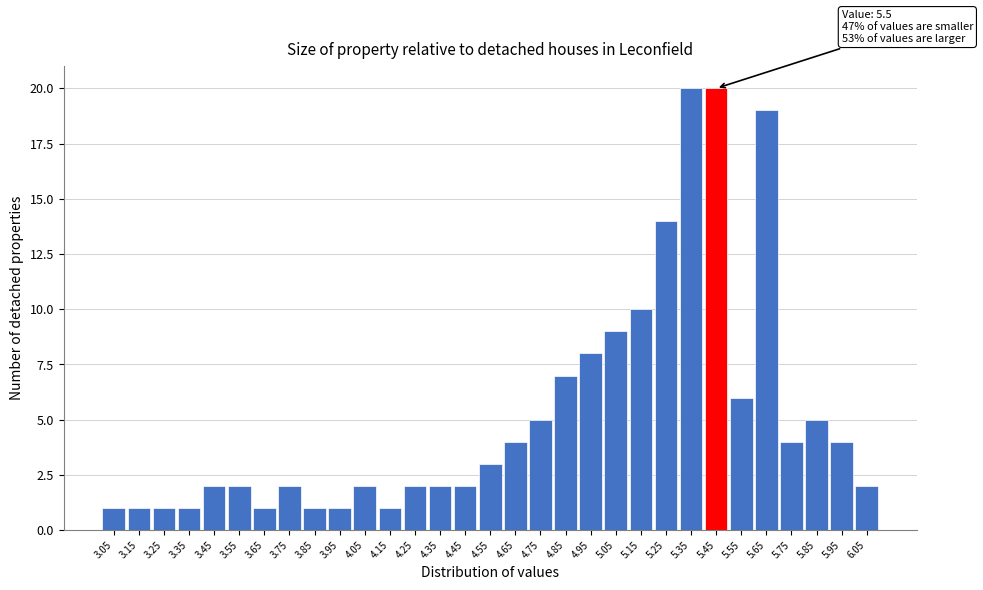

What is the value of the 25th bar from the left?

20